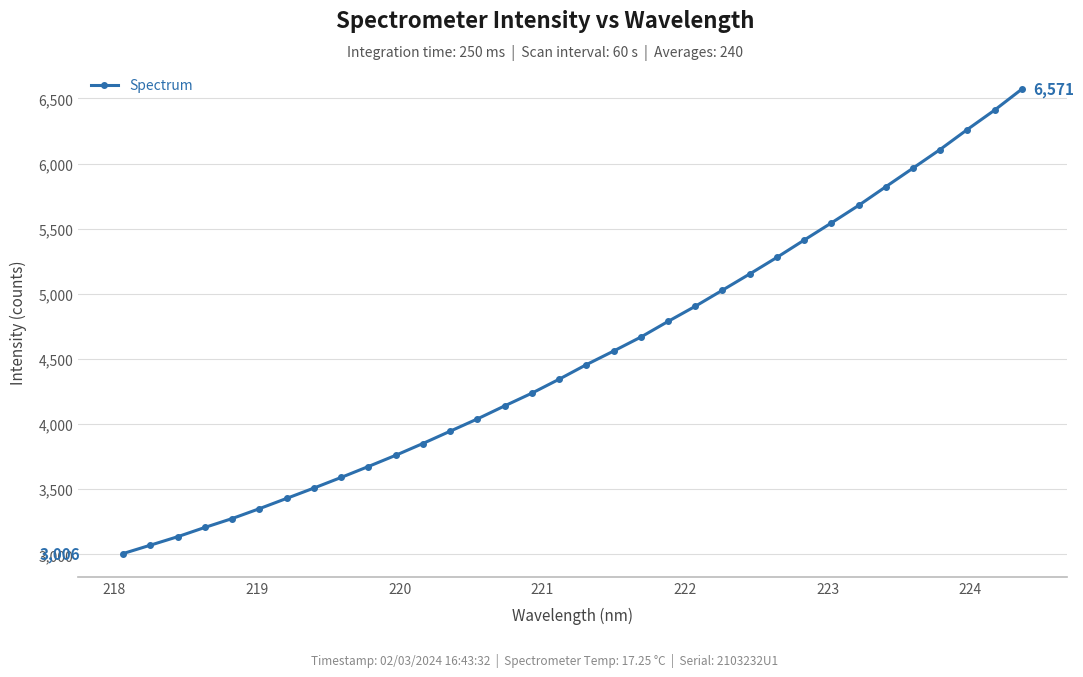

What is the value of the 9th point from the left?

3590.7